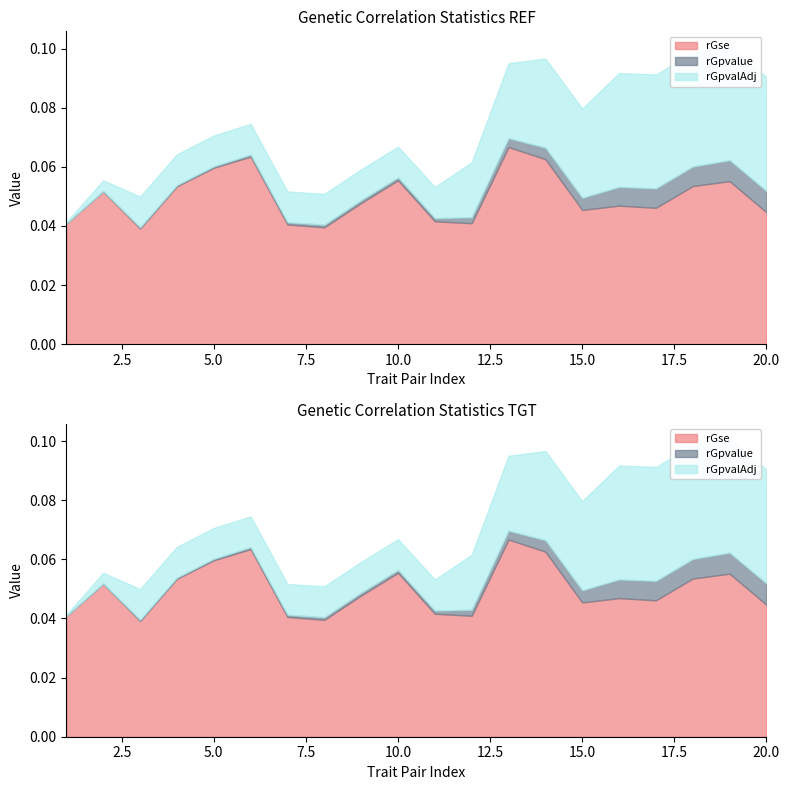

What are all the series names shown in the legend?

rGse, rGpvalue, rGpvalAdj